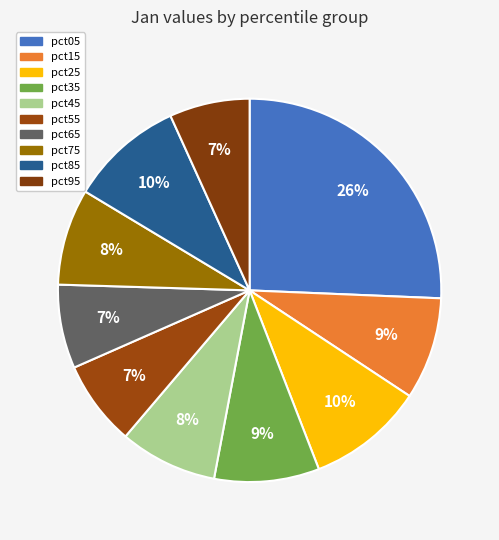

To the nearest percent, what is the difference between the pct95 and pct05 slice percentages?

19%